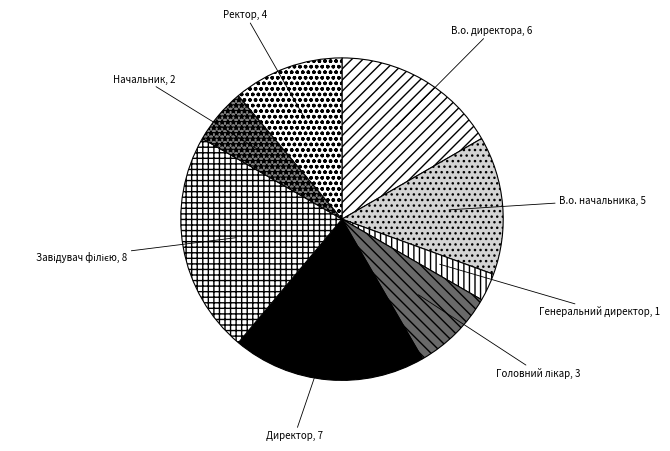

What is the smallest slice in the pie chart?

Генеральний директор